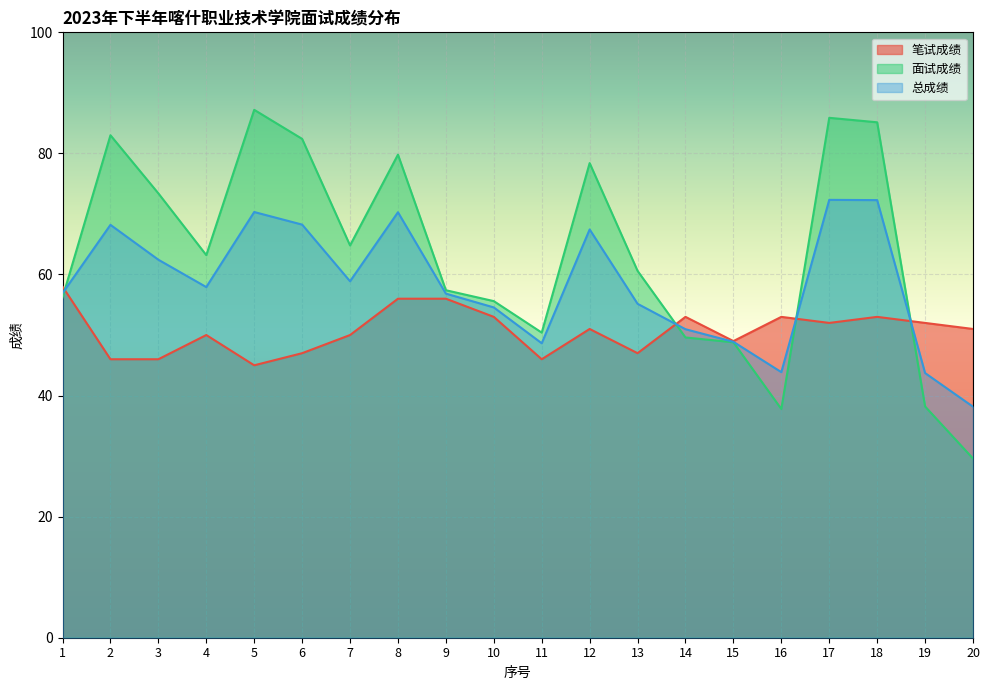

After their last crossing, which series has the higher values: 面试成绩 or 笔试成绩?

笔试成绩